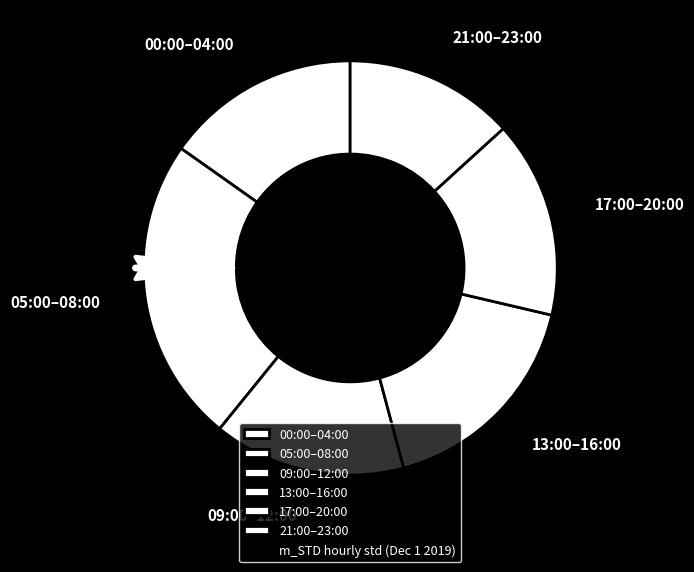

Approximately how many times larger is the value at 21:00–23:00 compared to 09:00–12:00?

0.9